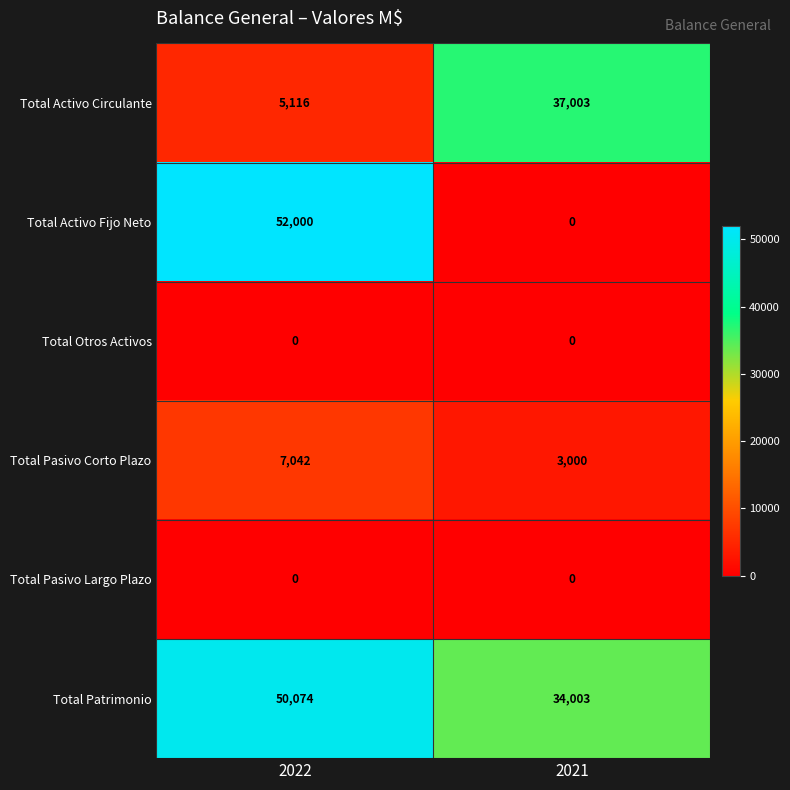

What is the total value across all series at 2022?

114232